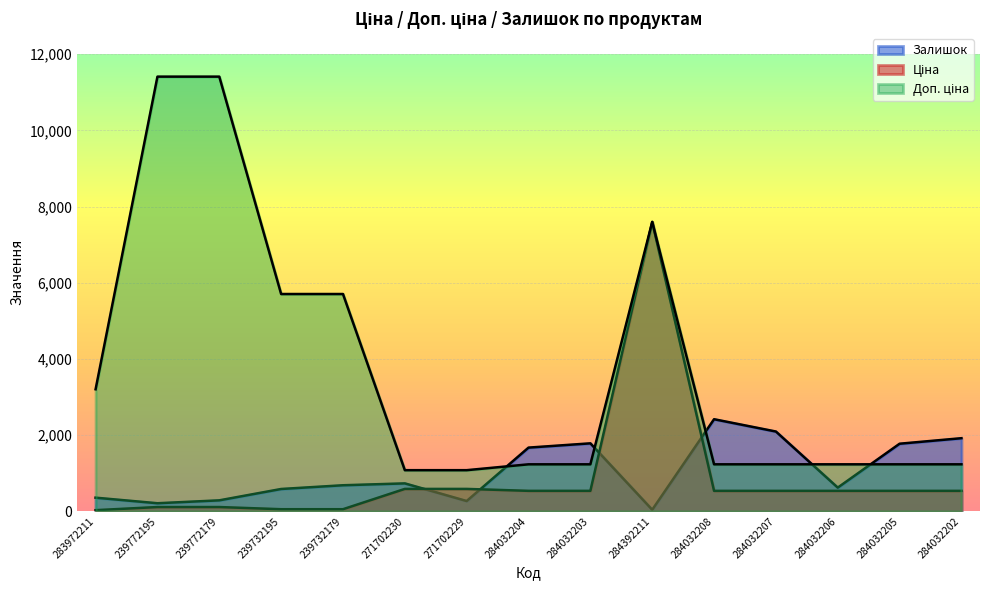

At 284032205, list the series in order from largest to smallest.

Залишок, Доп. ціна, Ціна